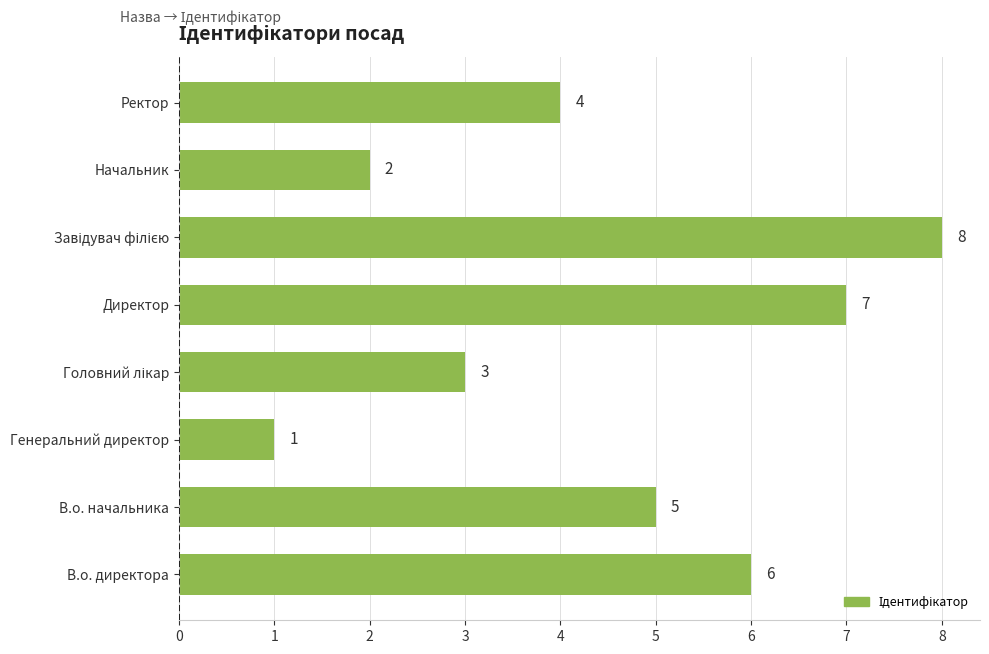

Is it true that the value at Директор is 10?

False